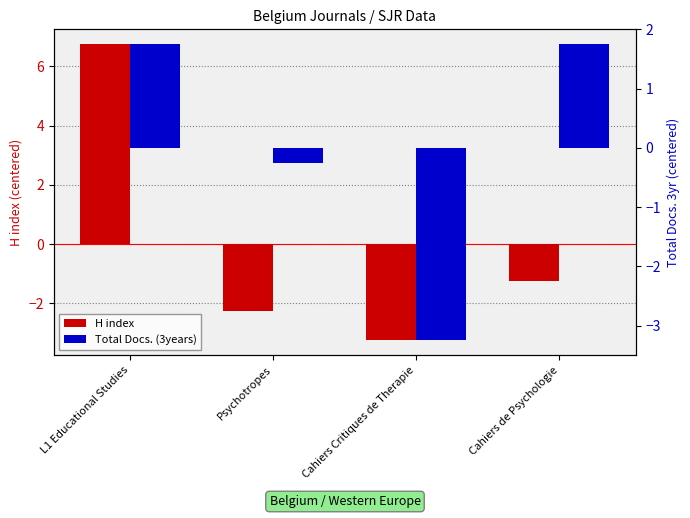

What is the sum of the Total Docs. (3years) values at L1 Educational Studies and Cahiers Critiques de Therapie?

-1.5